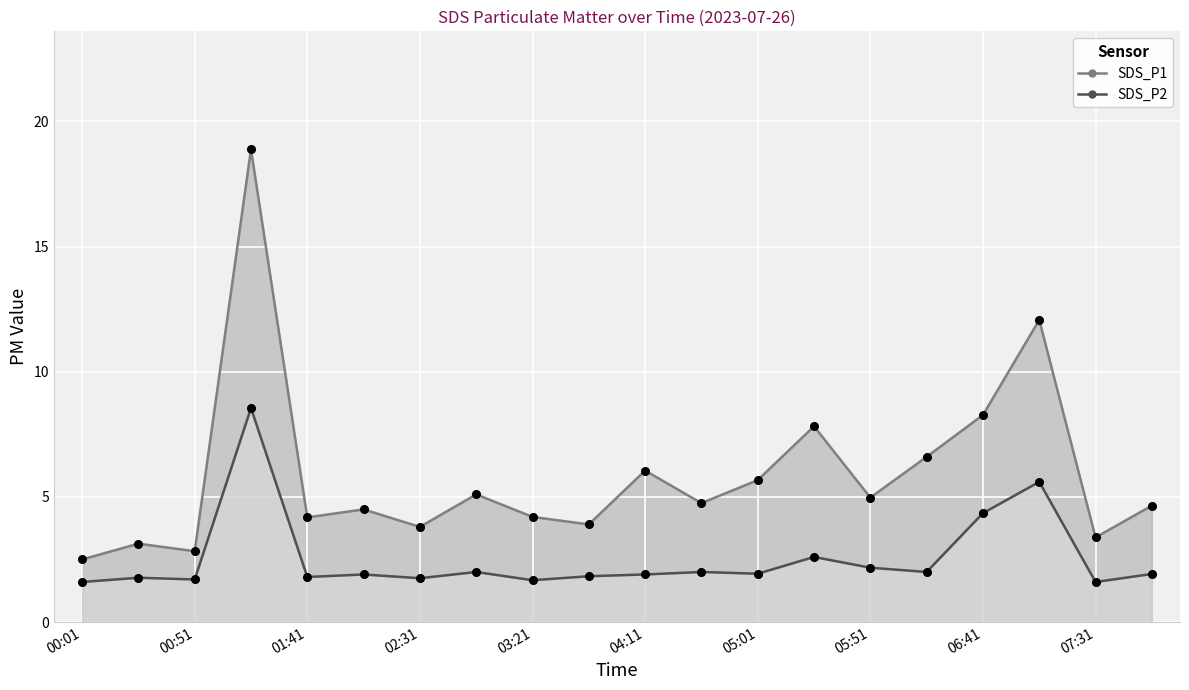

Which series reaches the maximum Y coordinate?

SDS_P1